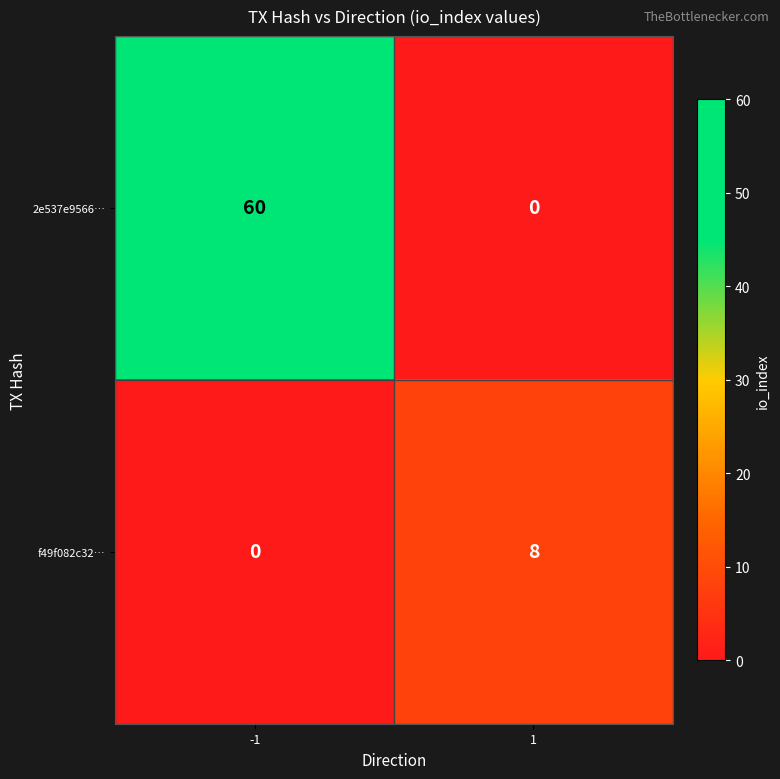

What is the maximum value for 2e537e9566…?

60